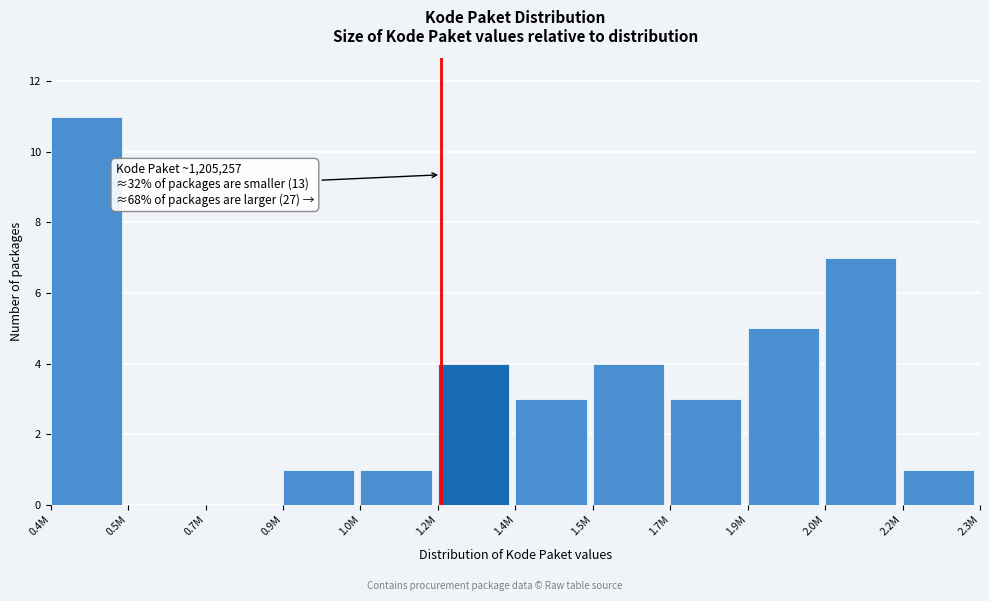

Reading left to right, what are all the values shown in this chart?

0.4M=11	0.5M=0	0.7M=0	0.9M=1	1.0M=1	1.2M=4	1.4M=3	1.5M=4	1.7M=3	1.9M=5	2.0M=7	2.2M=1